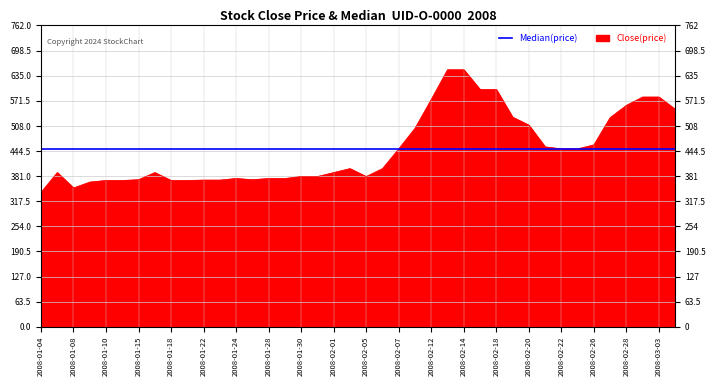

What is the label of the 18th point from the left?

2008-01-31